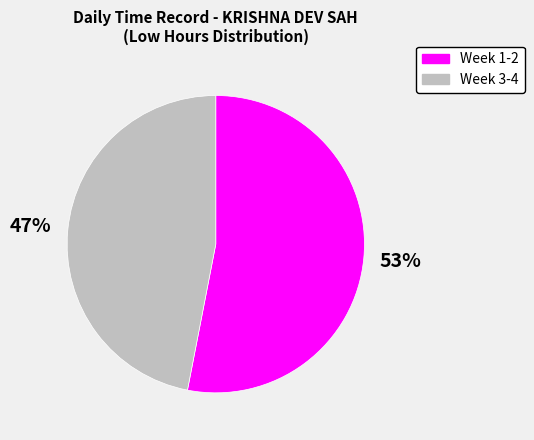

Which category has the biggest portion of the pie?

Week 1-2